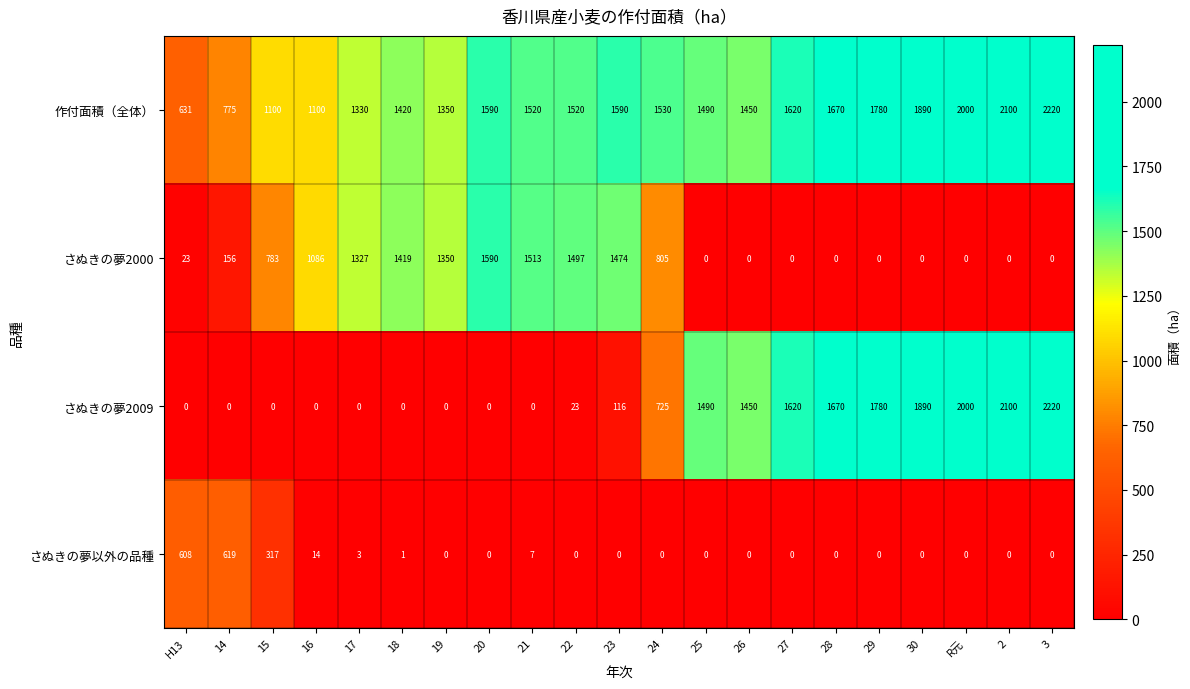

True or false: さぬきの夢2009 has a value of 3772 at 3.

False